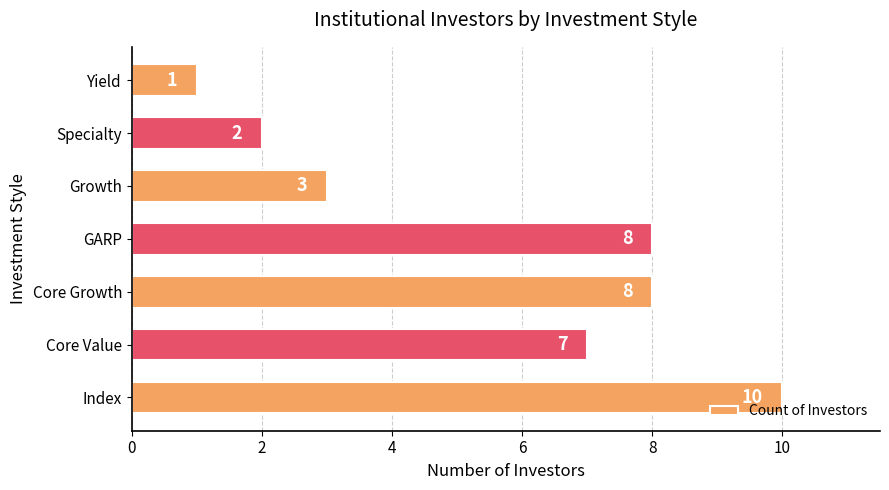

What is the smallest value displayed?

1